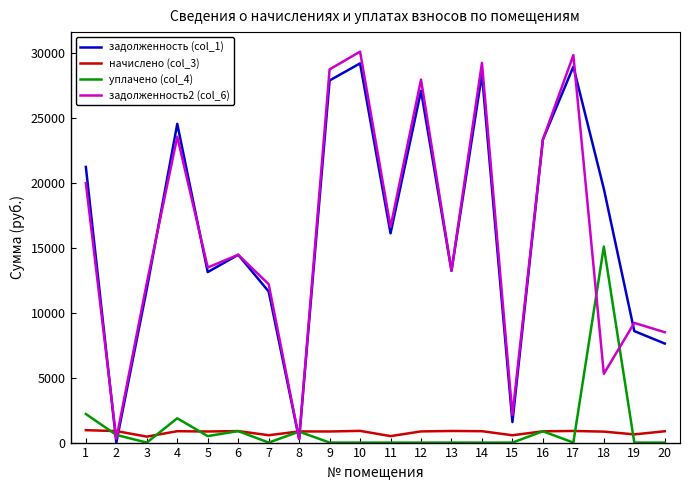

Which series has the widest spread of values?

задолженность2 (col_6)